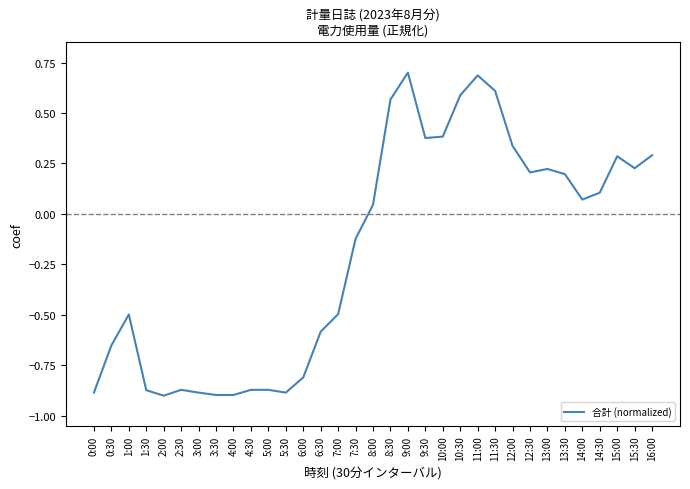

Where is the data nearest to the value 0?

8:00